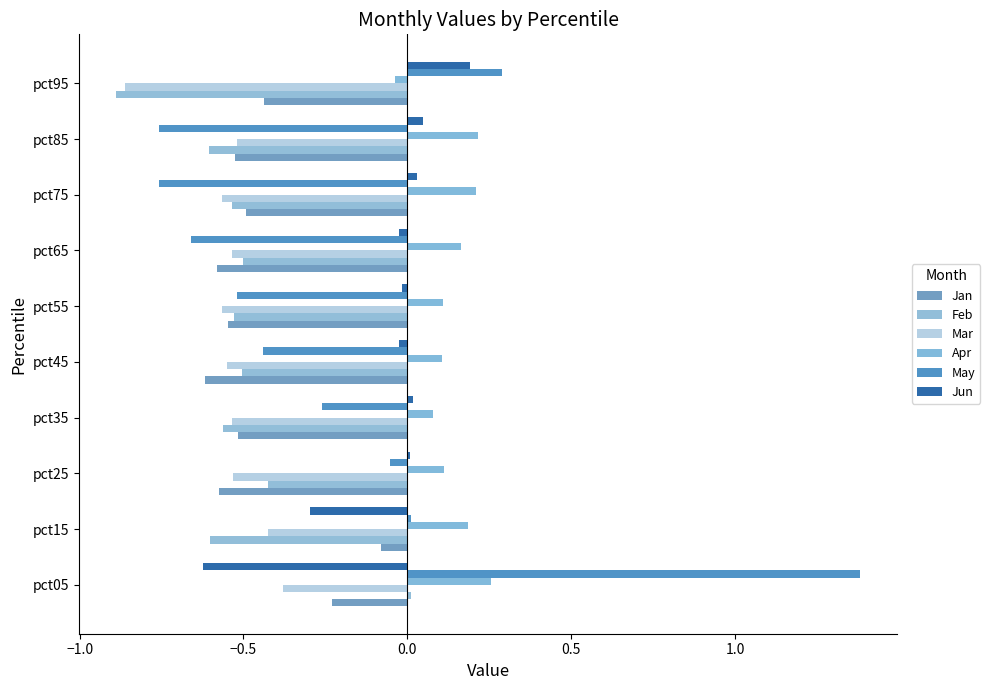

How many values in the Feb series are below 0?

9